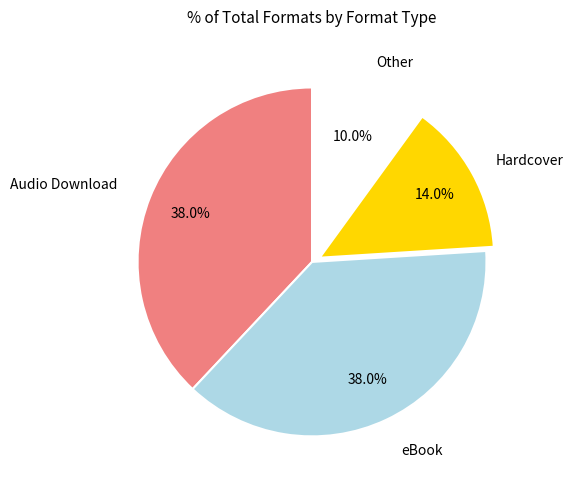

Does any single category account for the majority?

No